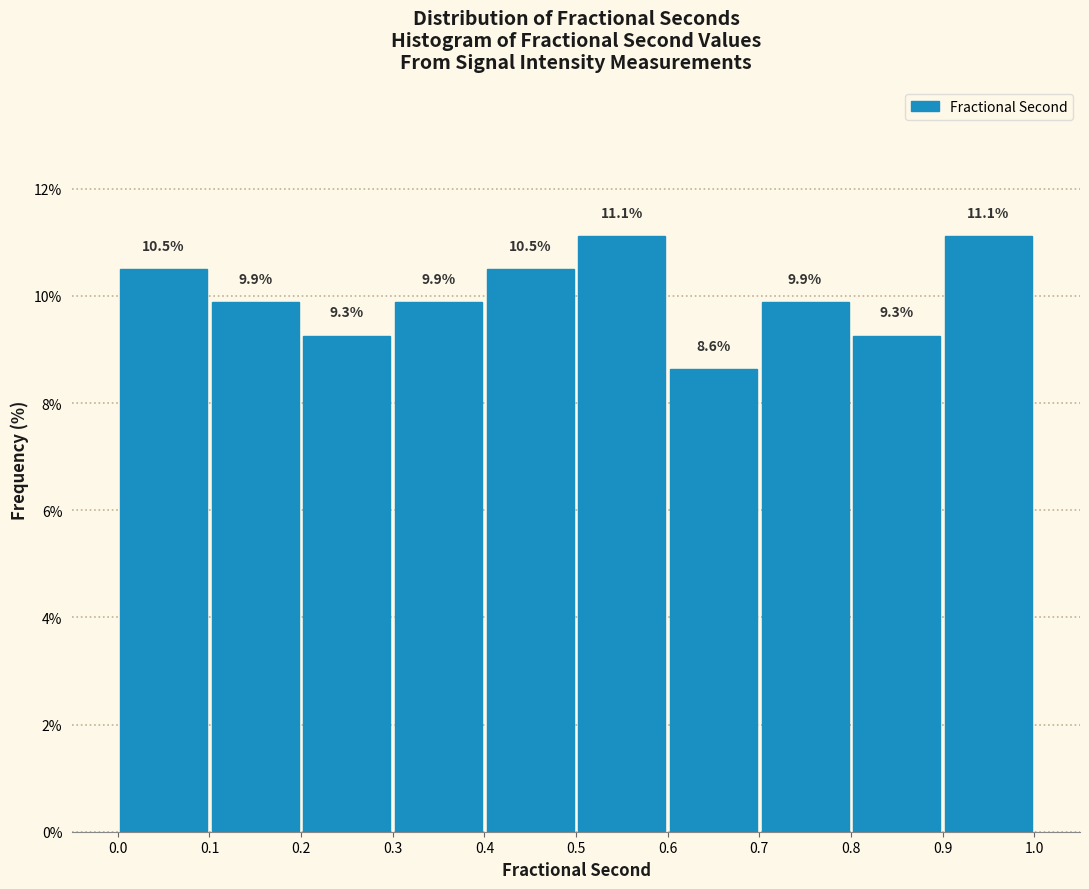

What is the height of the bar covering 0.3 to 0.4 on the x-axis?

9.9